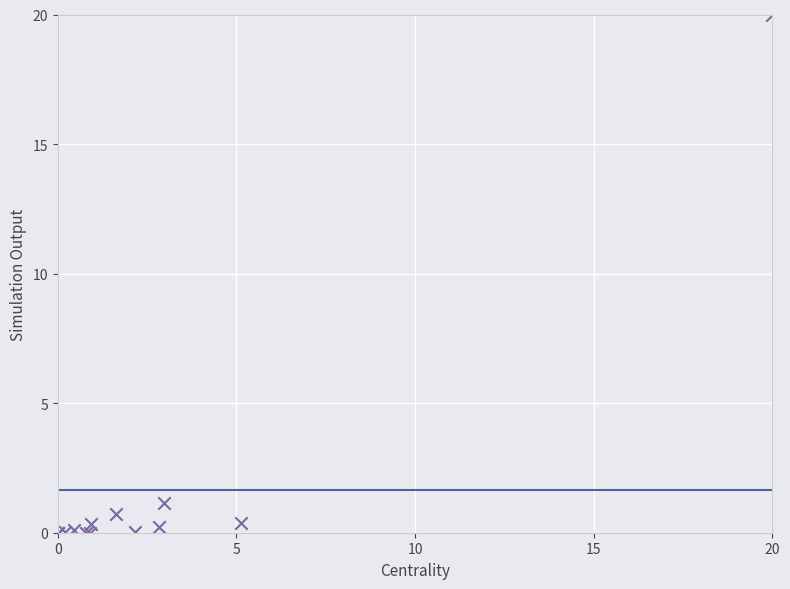

What Y value in the scatter plot is closest to 10?

1.2